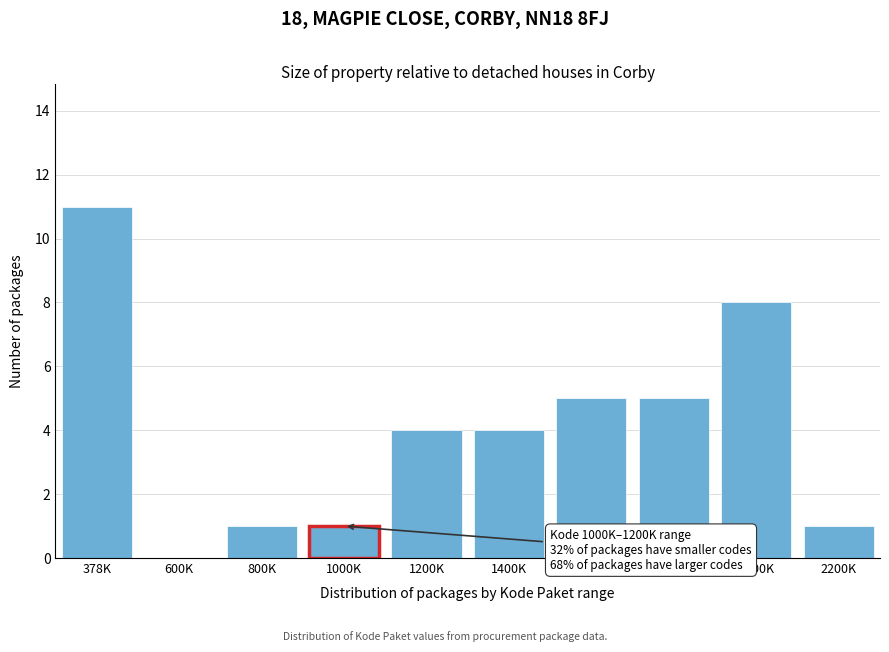

Reading right to left, extract all data points from this chart.

2200K=1	2000K=8	1800K=5	1600K=5	1400K=4	1200K=4	1000K=1	800K=1	600K=0	378K=11